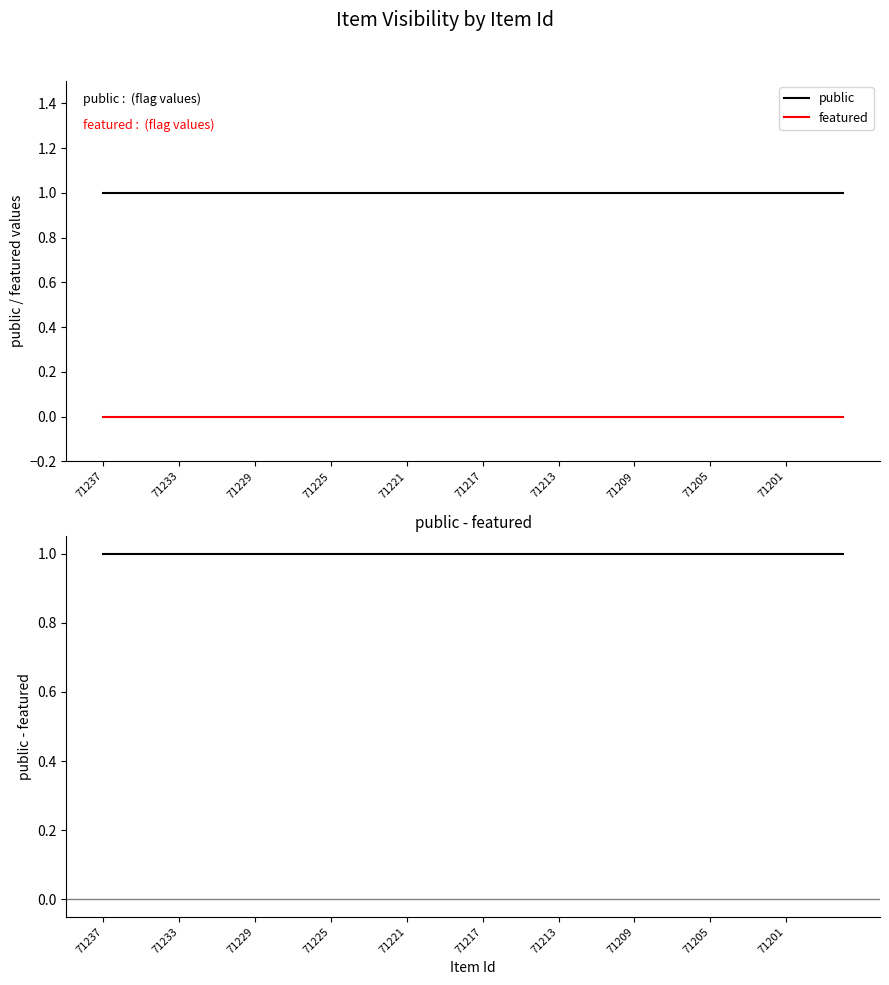

What position from the left is 38?

39